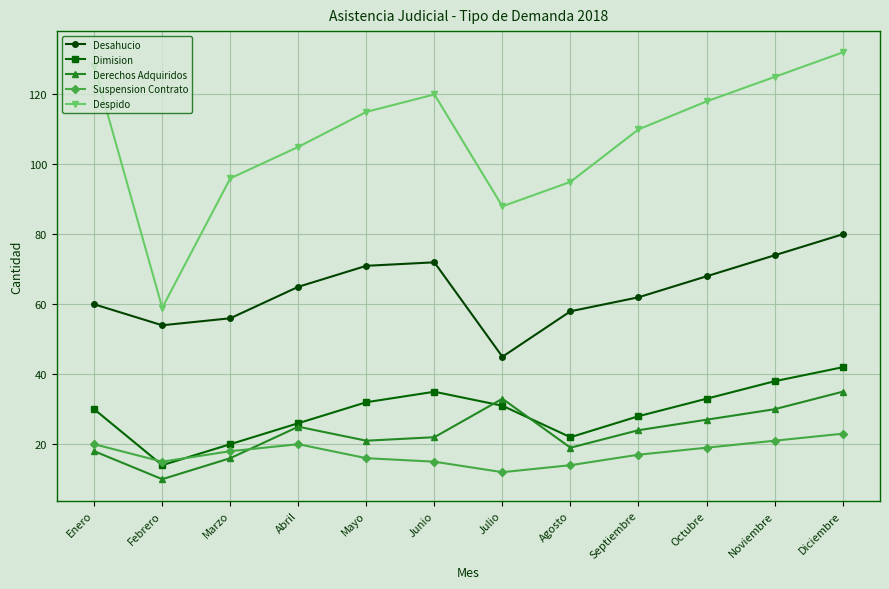

What is the label of the 11th point from the left?

Noviembre